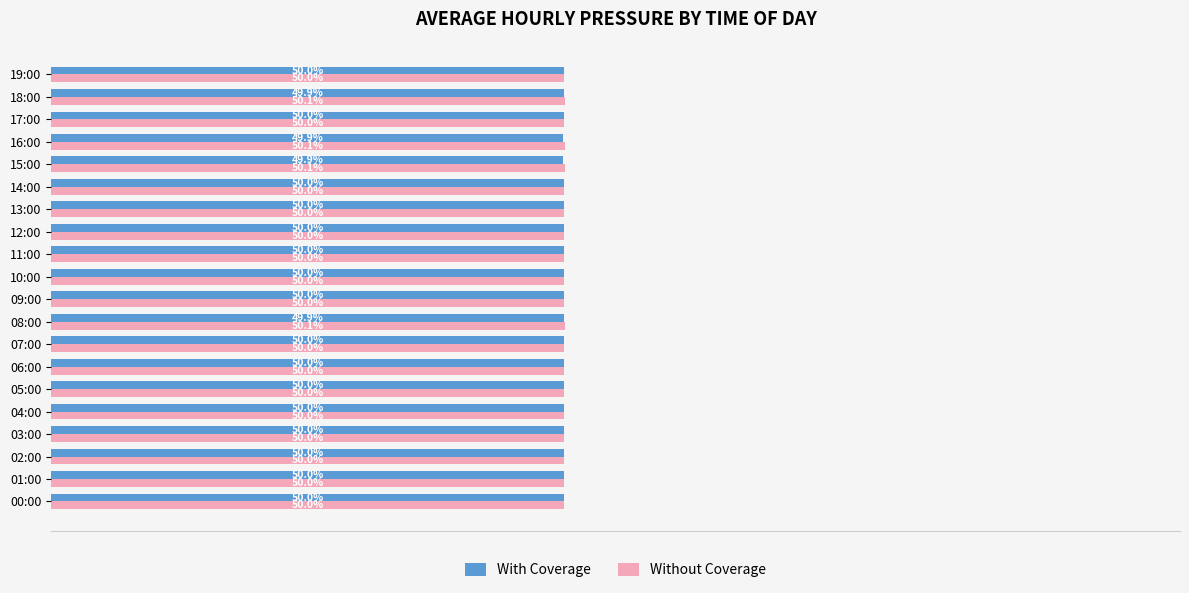

Which series has the largest total across all categories?

Without Coverage